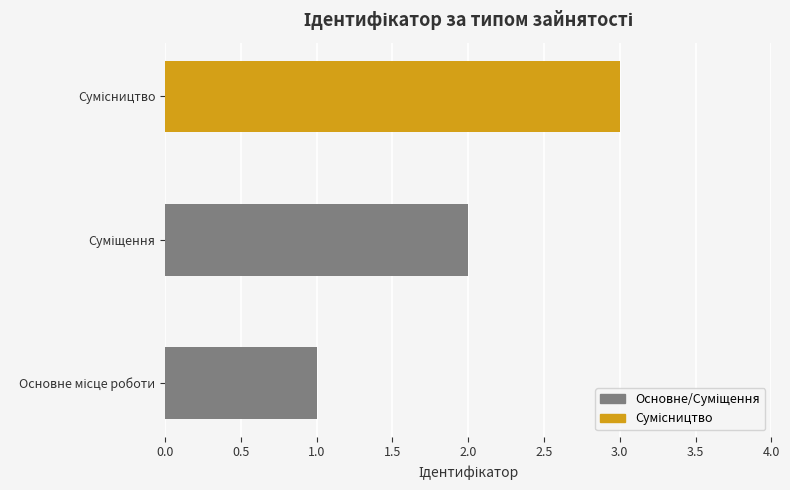

What is the maximum value shown in the chart?

3